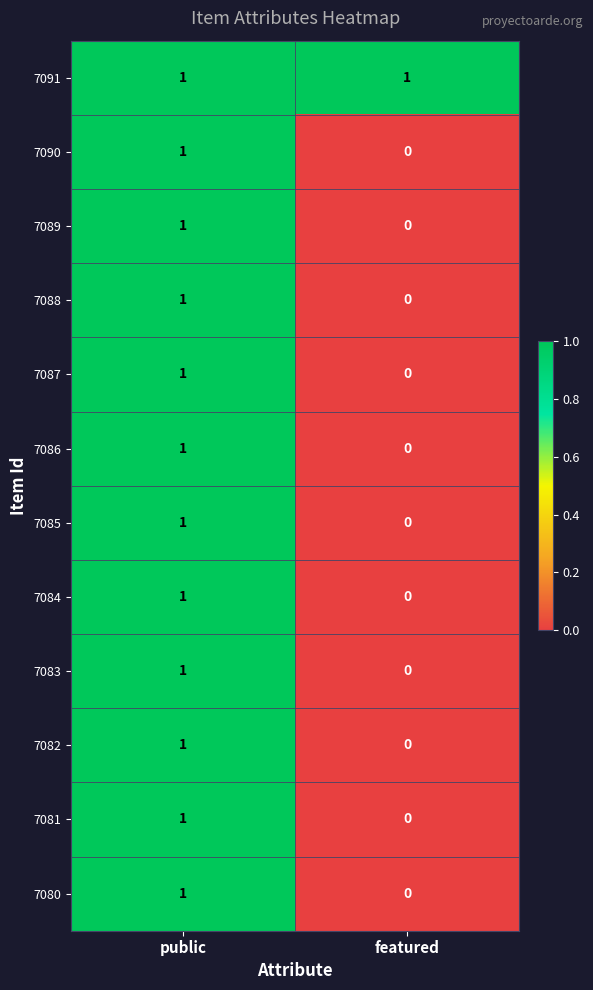

Reading left to right, list all the values displayed in this chart.

7091: 1	1
7090: 1	0
7089: 1	0
7088: 1	0
7087: 1	0
7086: 1	0
7085: 1	0
7084: 1	0
7083: 1	0
7082: 1	0
7081: 1	0
7080: 1	0